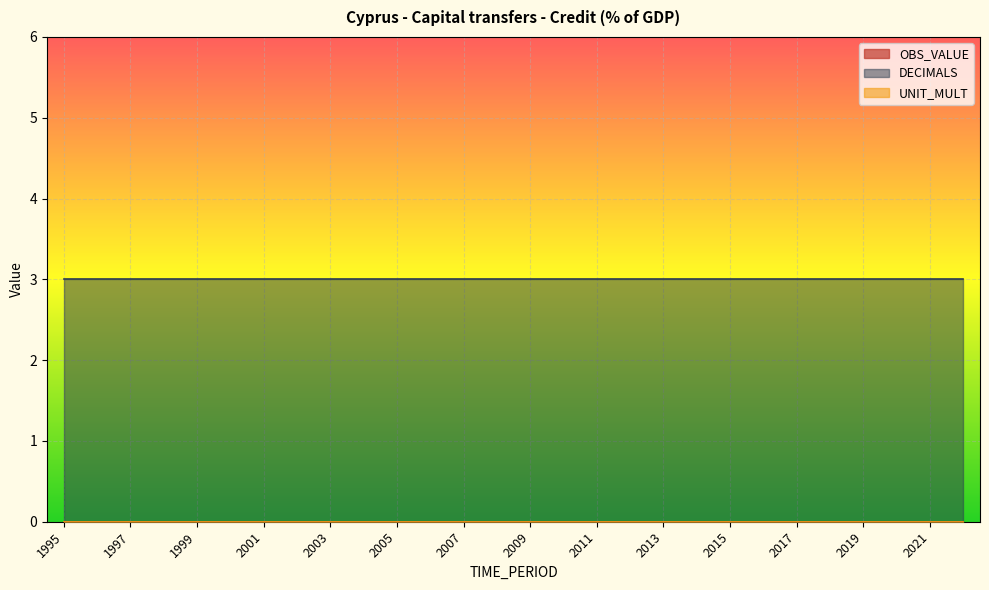

At 2016, list the series in order from smallest to largest.

OBS_VALUE, UNIT_MULT, DECIMALS